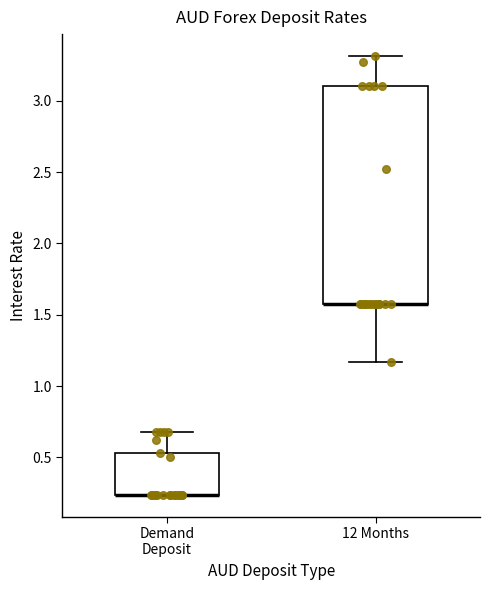

Which box is the tallest, from its lower edge to its upper edge?

12 Months